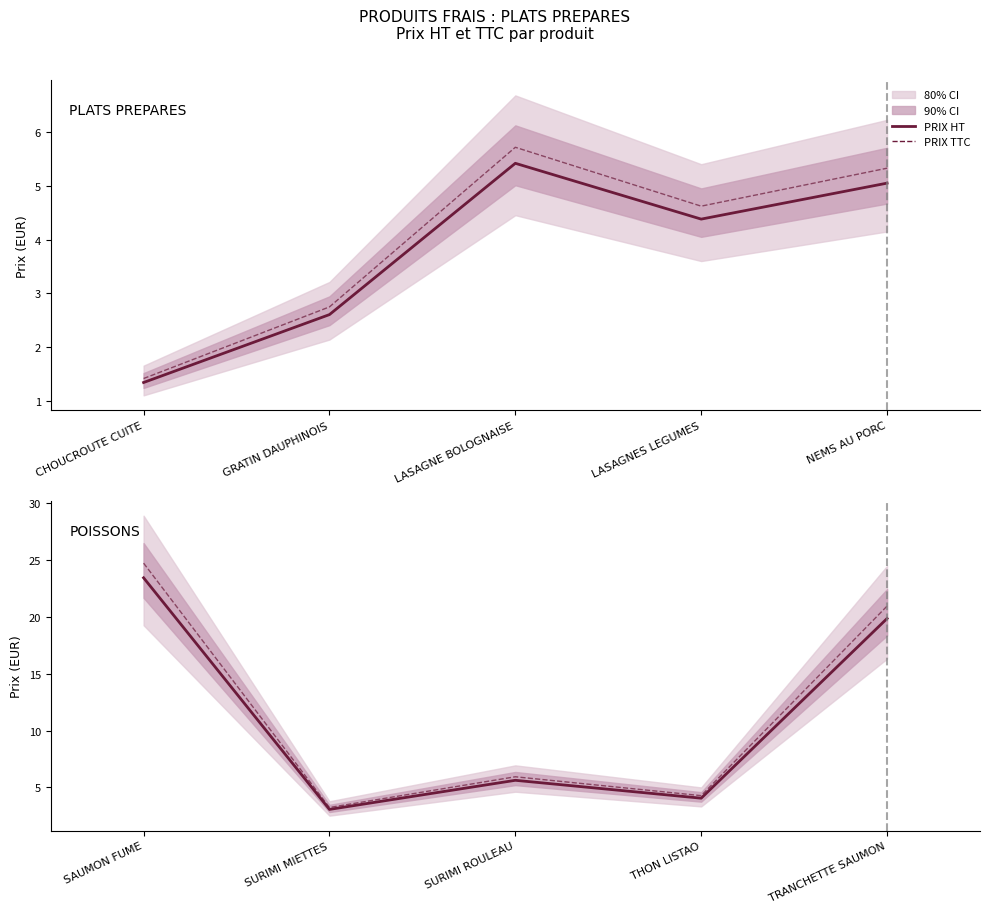

At which label is PRIX TTC closest to 13?

SURIMI ROULEAU